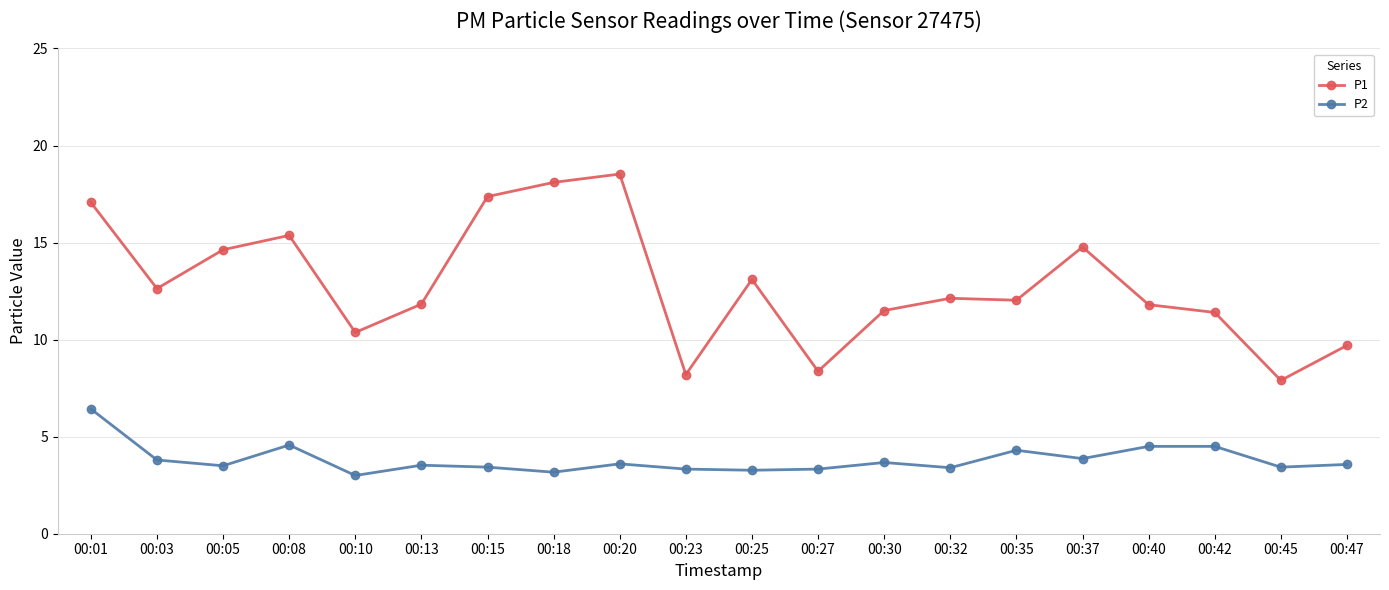

What is the maximum value shown in the chart?

18.5